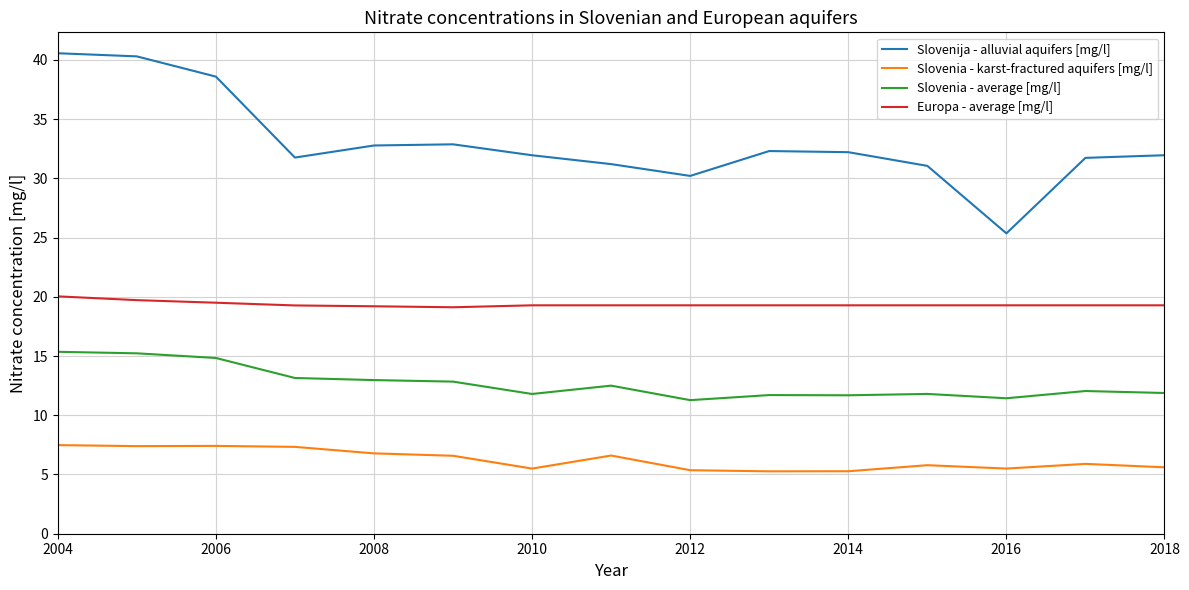

True or false: Europa - average [mg/l] and Slovenija - alluvial aquifers [mg/l] cross at least once.

False